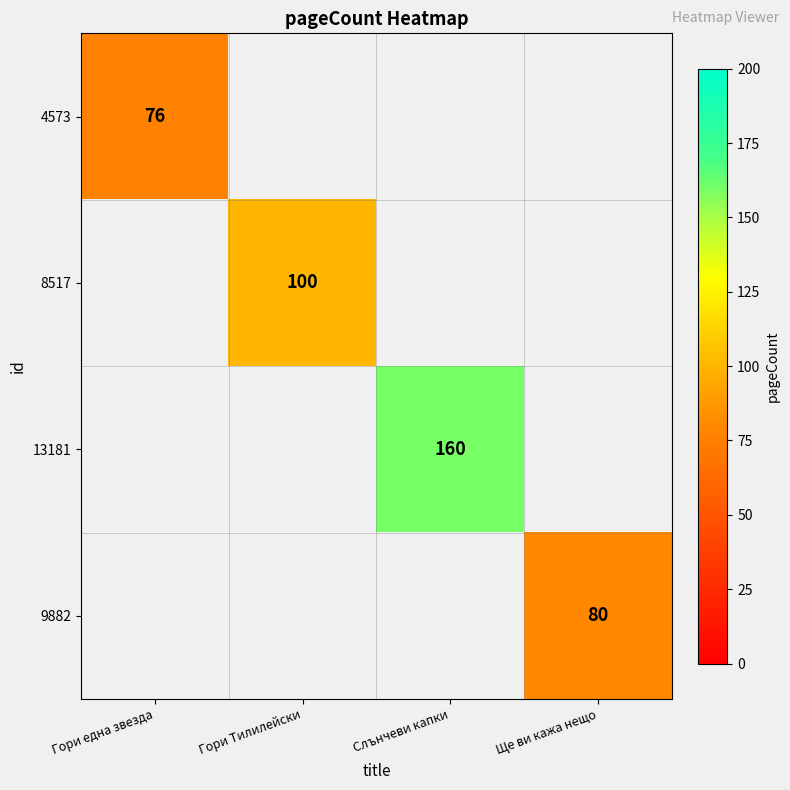

Is it true that 8517 equals 100 at Гори Тилилейски?

True